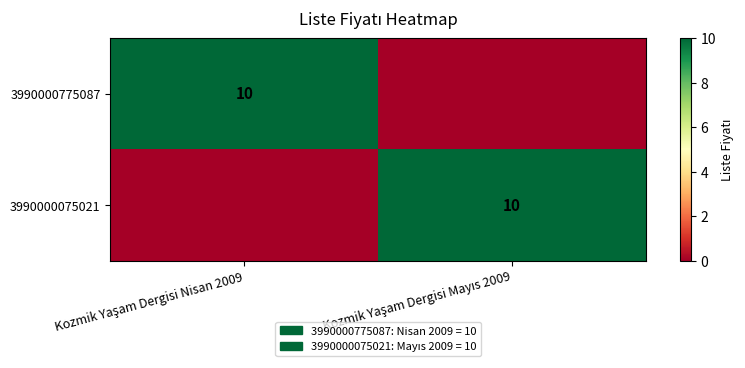

The 3990000075021 series shows 10 at Kozmik Yaşam Dergisi Mayıs 2009. True or false?

True